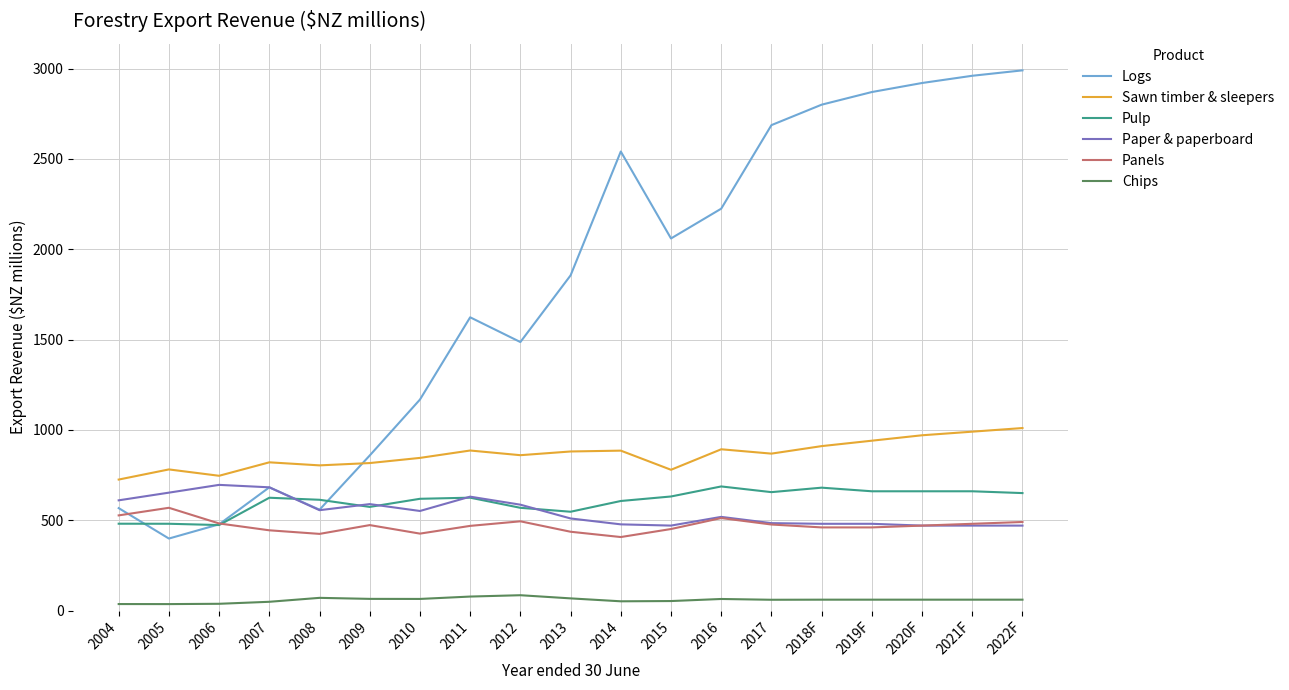

What is the average value of the Panels series?

470.9